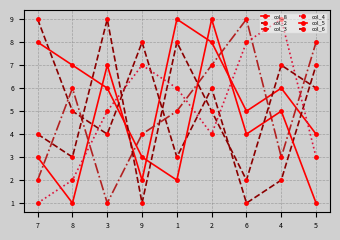

Where is col_6 nearest to the value 5?

2